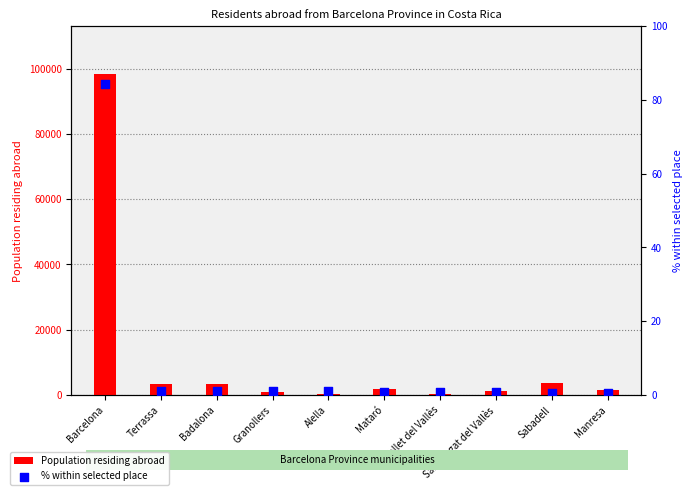

What are all the series names shown in the legend?

Population residing abroad, % within selected place